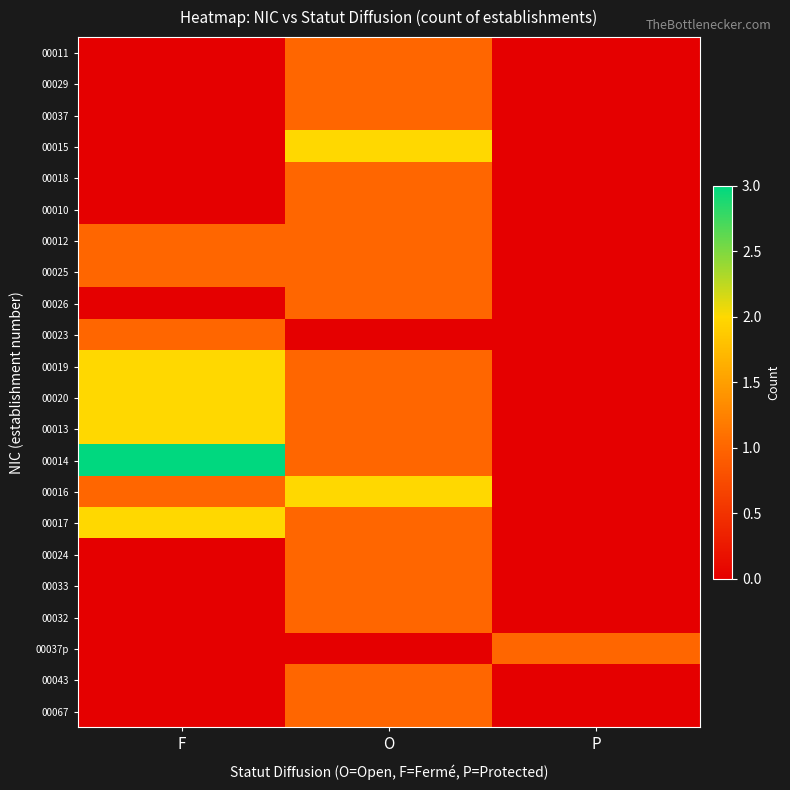

Which has a higher value, F or P?

F